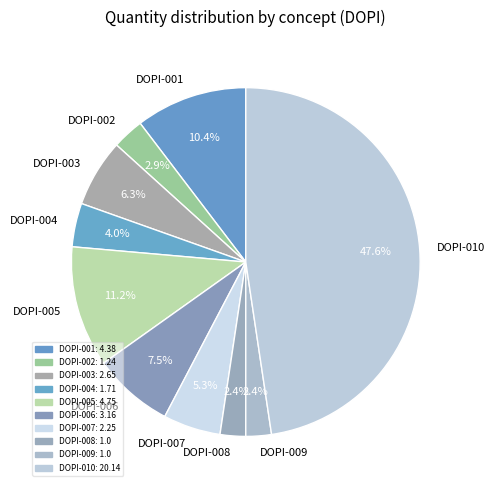

To the nearest percent, what is the difference between the DOPI-001 and DOPI-008 slice percentages?

8%